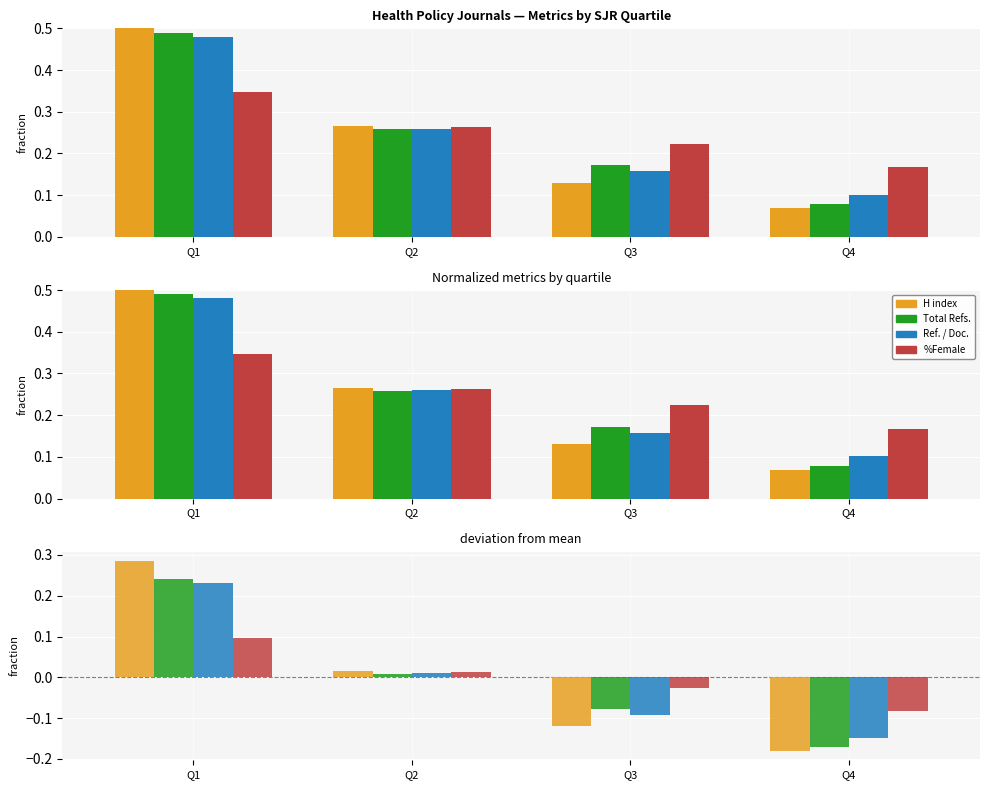

List the labels in order of Total Refs. value, largest first.

Q1, Q2, Q3, Q4